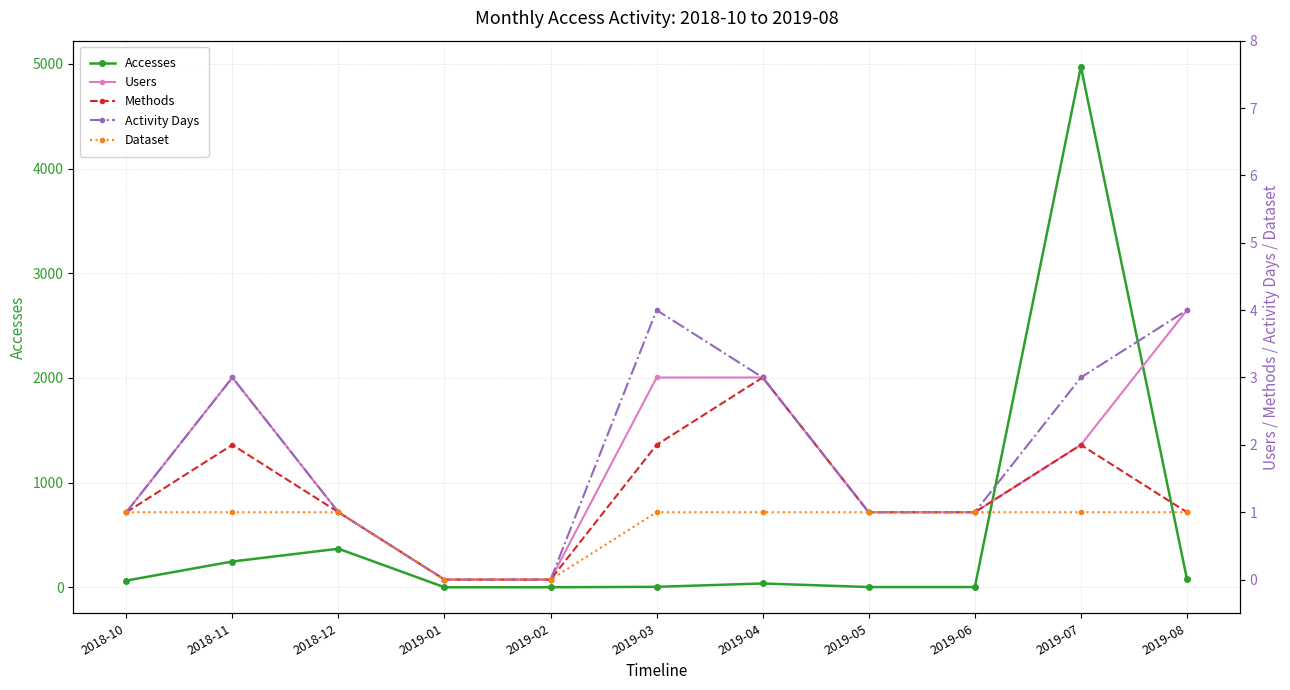

The value of Users at 2019-08 is 2. True or false?

False